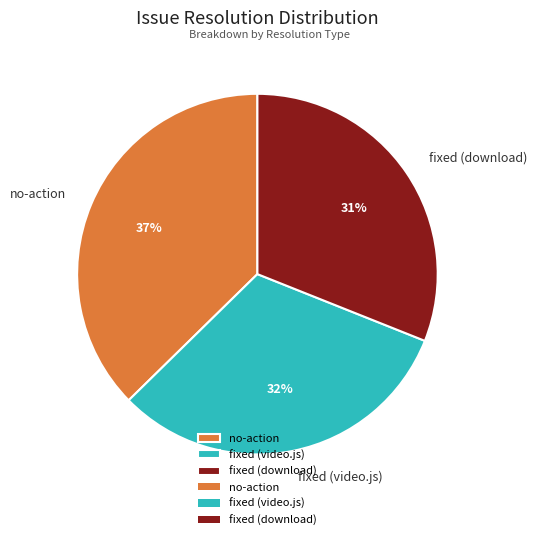

Which has a higher value, fixed (video.js) or fixed (download)?

fixed (video.js)